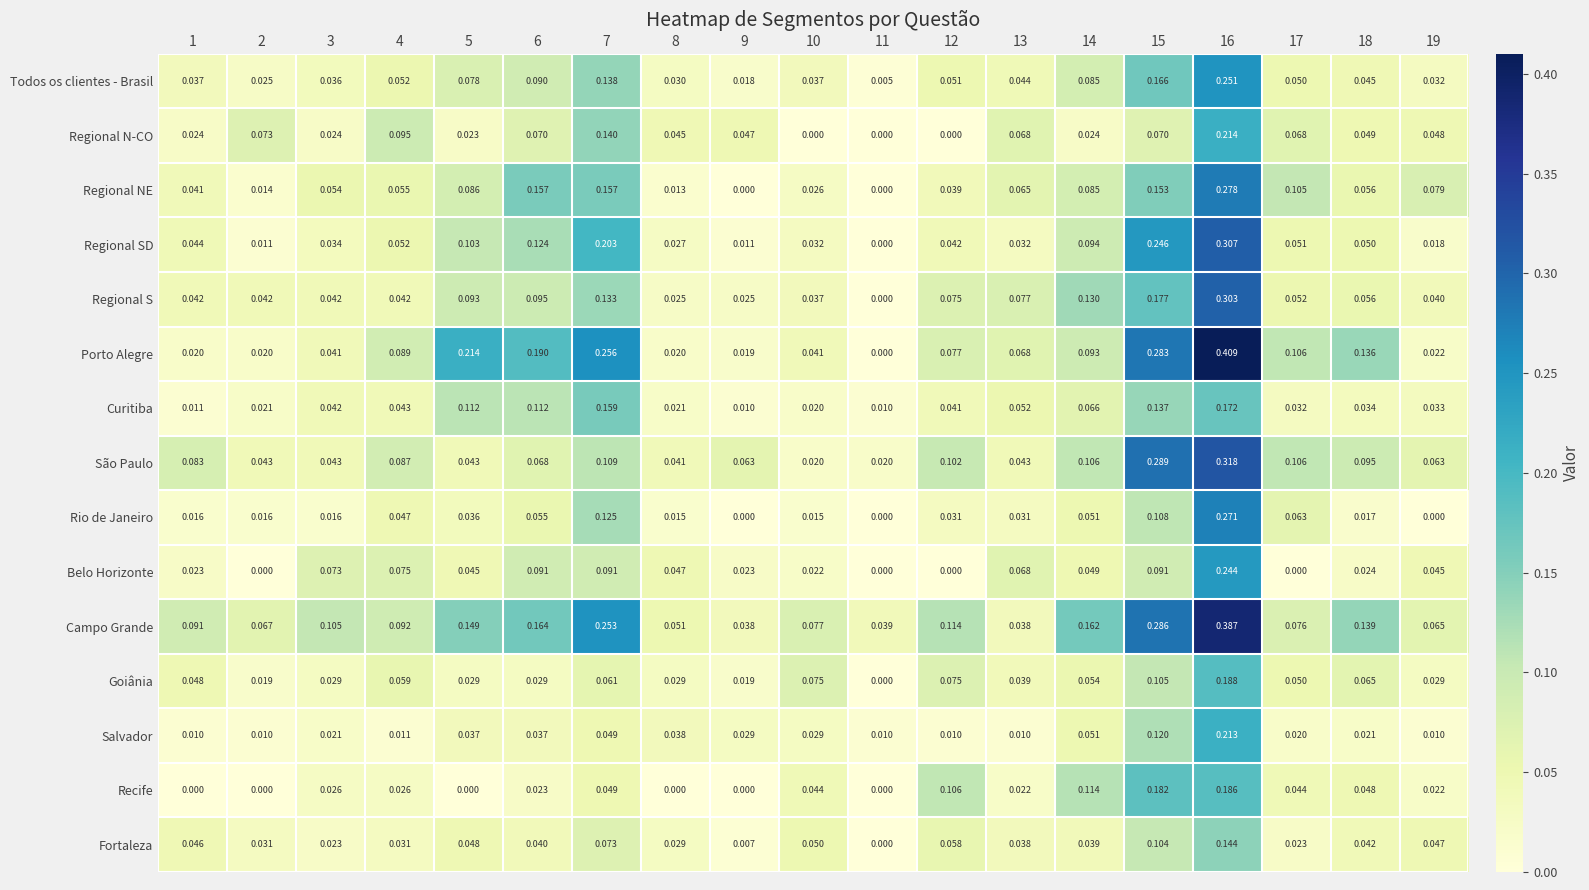

Rank the series by their maximum value, from lowest to highest.

Fortaleza, Curitiba, Recife, Goiânia, Salvador, Regional N-CO, Belo Horizonte, Todos os clientes - Brasil, Rio de Janeiro, Regional NE, Regional S, Regional SD, São Paulo, Campo Grande, Porto Alegre